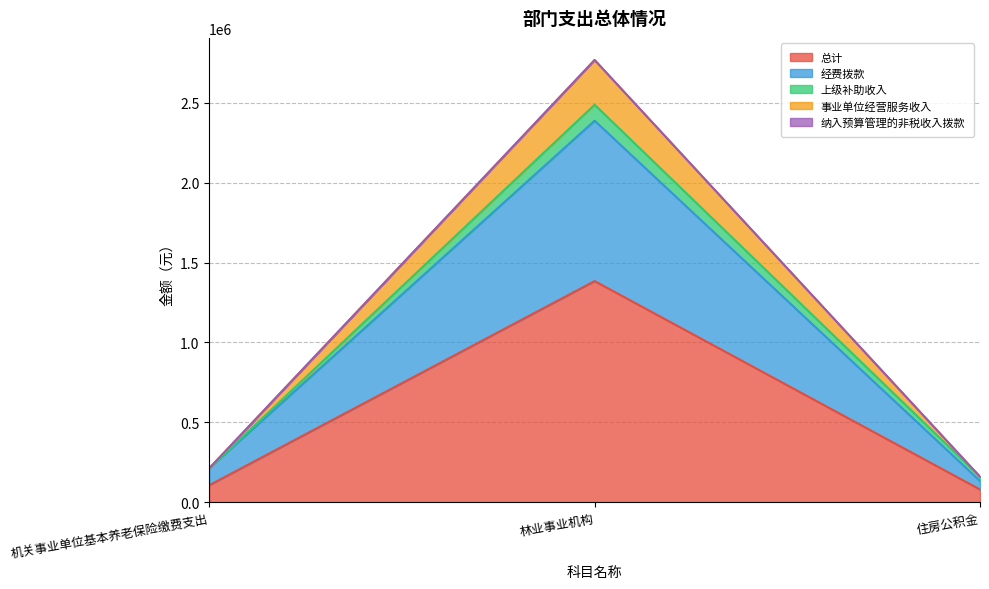

At which category does the chart reach its minimum across all series?

住房公积金